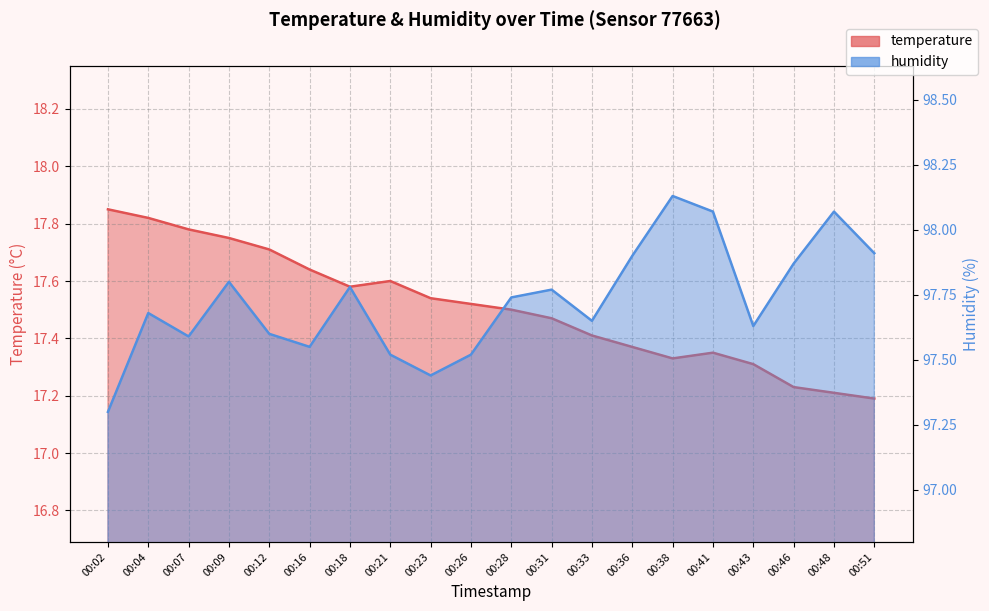

What is the spread (max minus min) of values at 00:07?

79.8